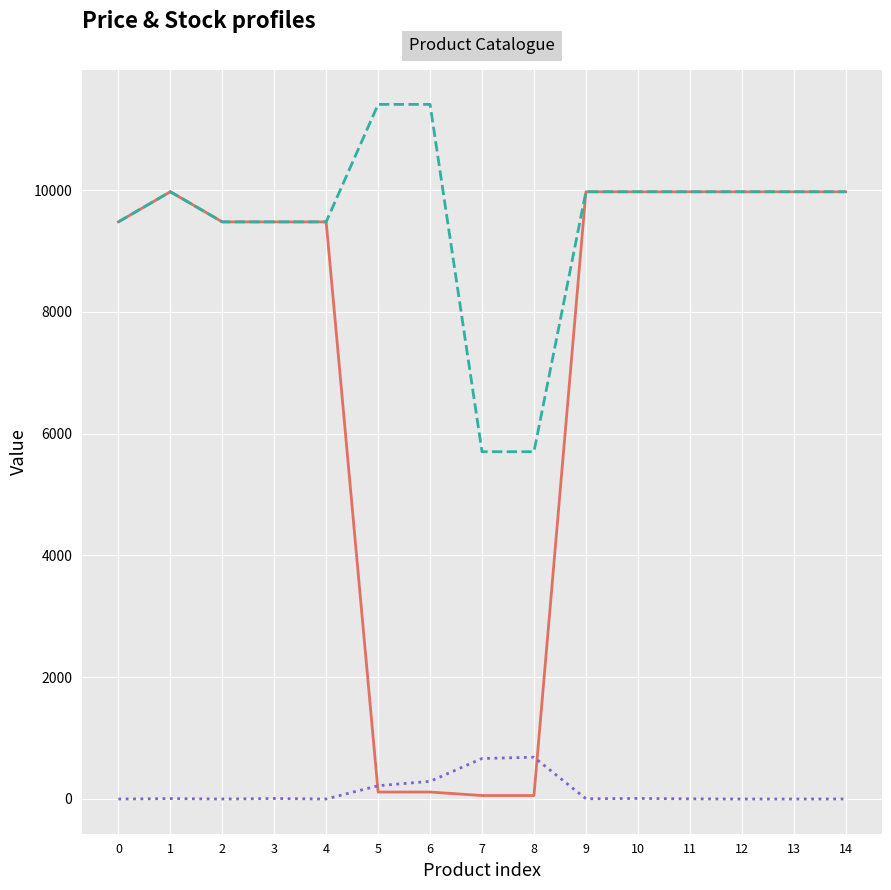

What is the difference between the Залишок values at 9 and 11?

1.0